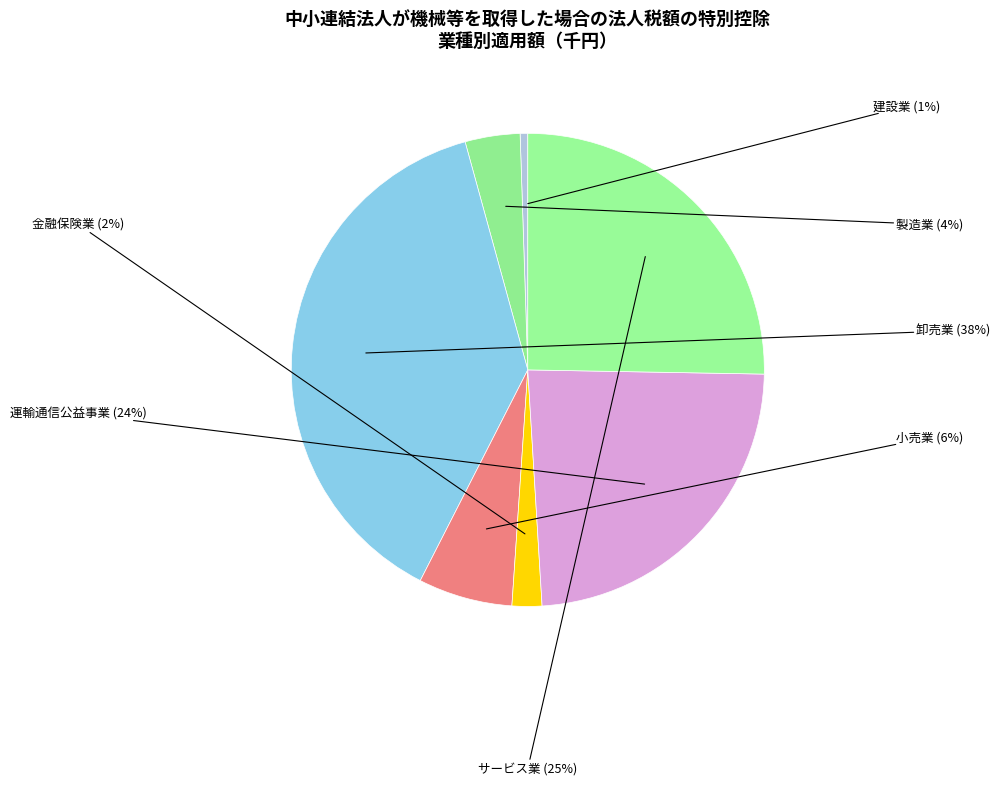

Count the number of slices in the pie.

7